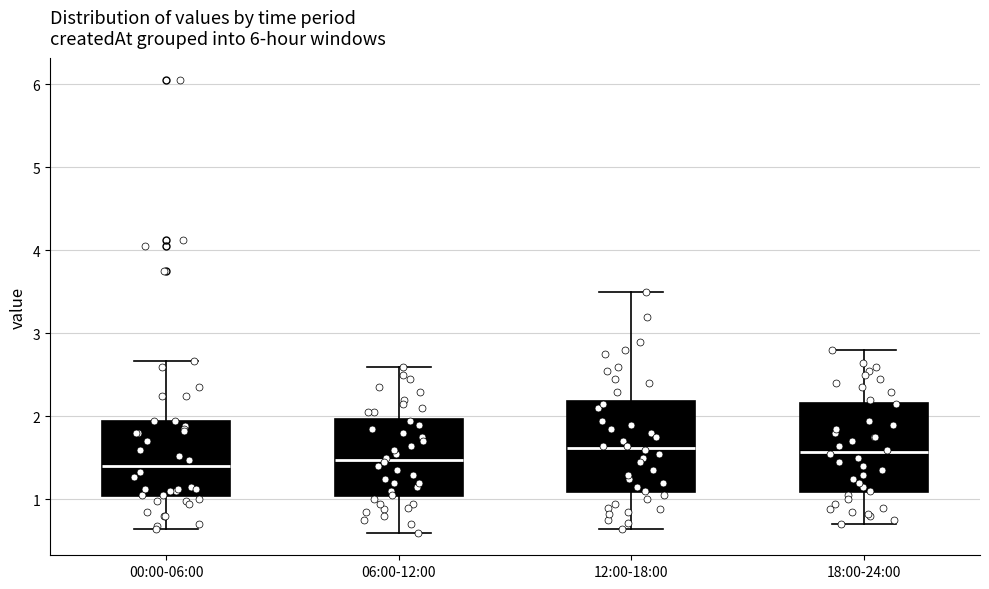

Reading left to right, transcribe this box plot: for each box, give where its median line is, the range the box spans, and where its two whiskers end, as read against the y-axis. The values are not printed on the chart, so give them approximately, as read against the axis.

00:00-06:00: median 1.4, box 1.0 to 2.0, whiskers 0.7 to 2.7
06:00-12:00: median 1.5, box 1.0 to 2.0, whiskers 0.6 to 2.6
12:00-18:00: median 1.6, box 1.1 to 2.2, whiskers 0.7 to 3.5
18:00-24:00: median 1.6, box 1.1 to 2.2, whiskers 0.7 to 2.8